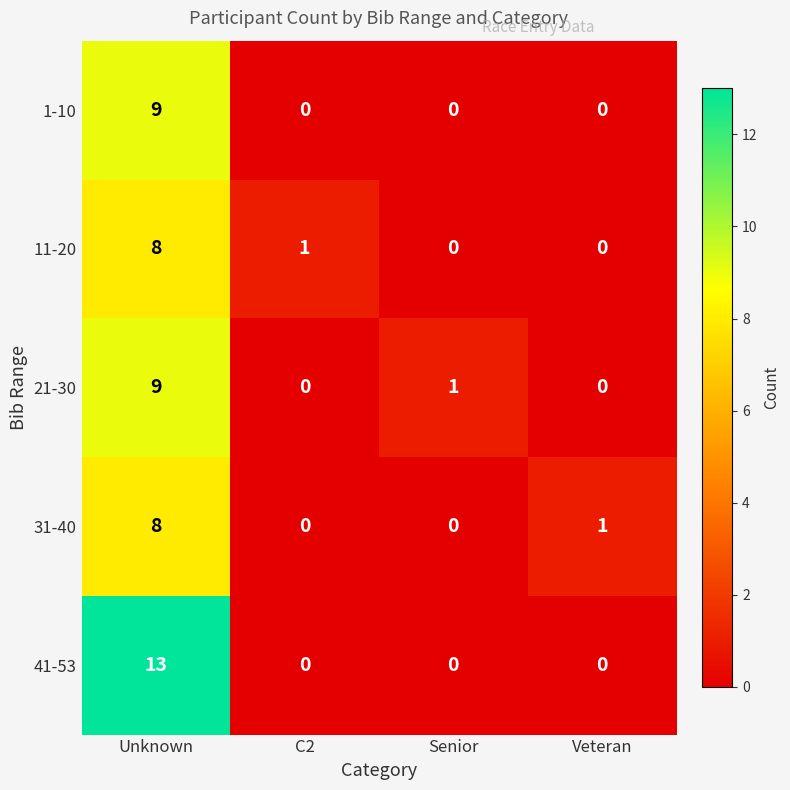

How many data points in 21-30 are less than 1?

2